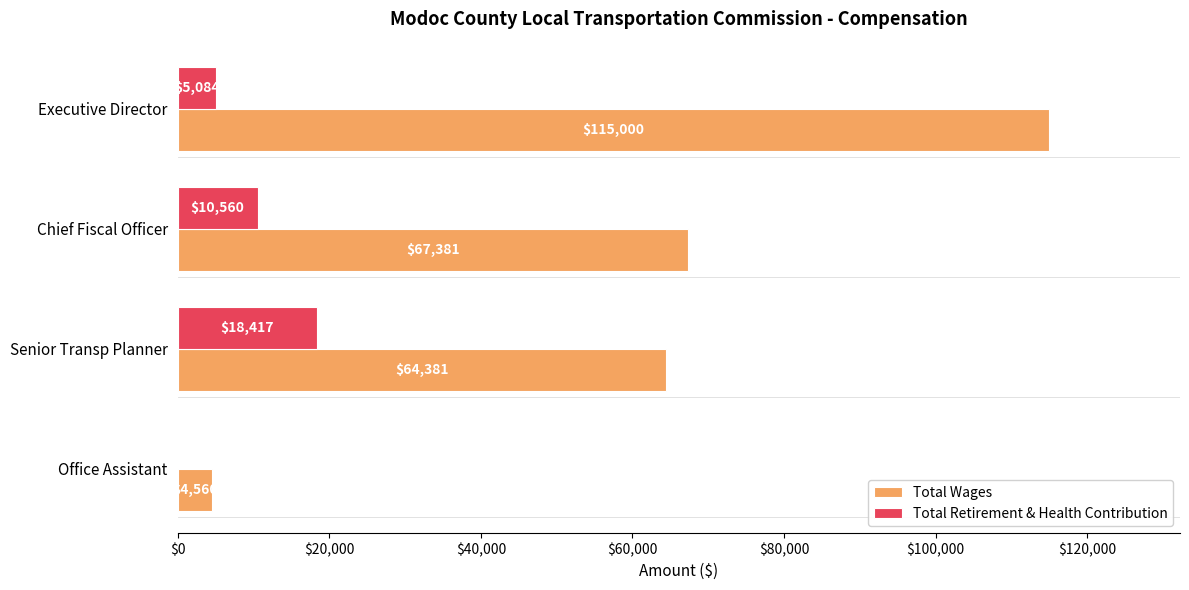

At which label is Total Wages closest to 59780?

Senior Transp Planner